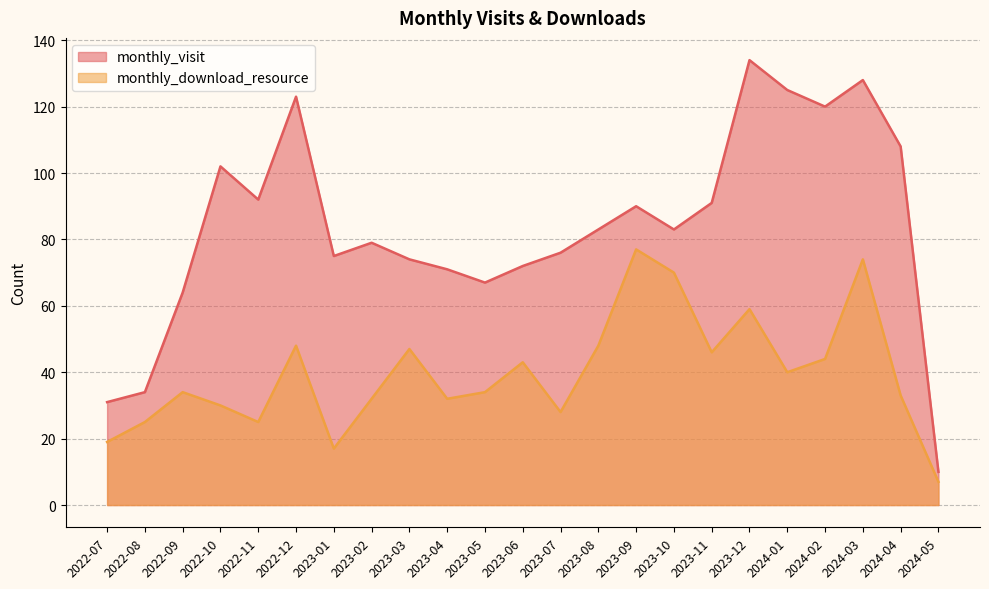

At which category does monthly_visit reach its first local valley?

2022-11